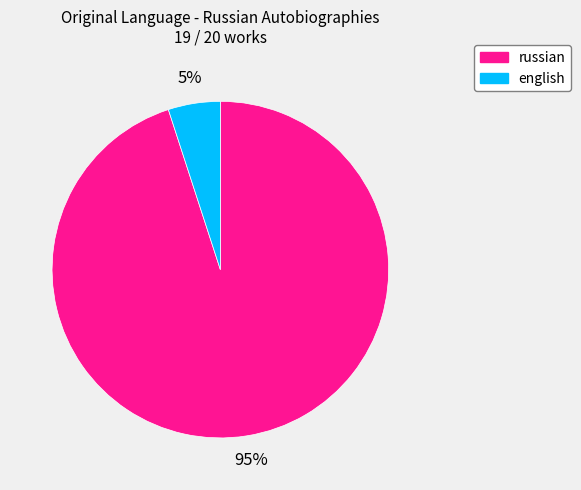

Between english and russian, which is larger?

russian